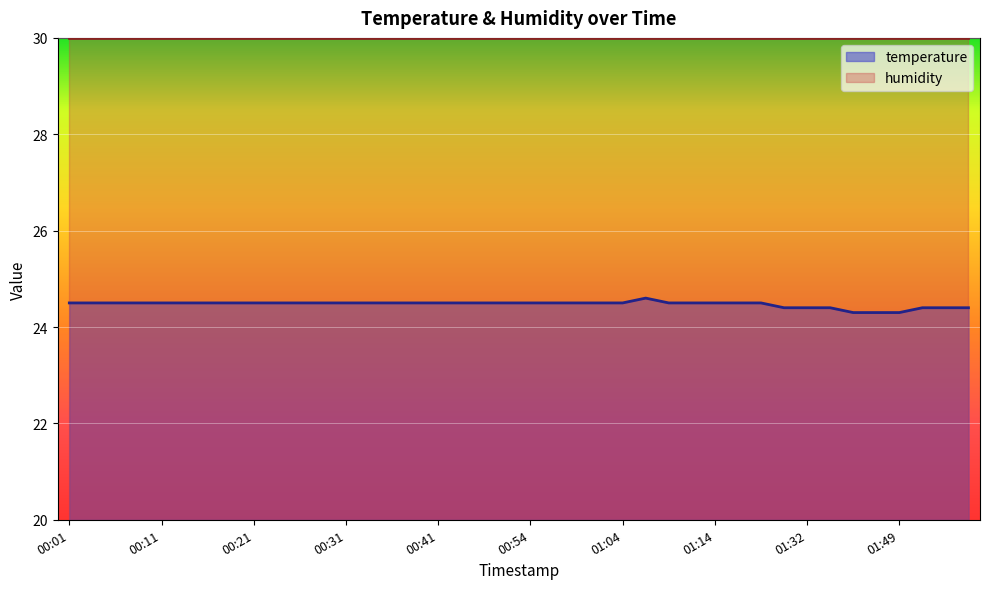

Reading left to right, extract all data points from this chart.

24.5	24.5	24.5	24.5	24.5	24.5	24.5	24.5	24.5	24.5	24.5	24.5	24.5	24.5	24.5	24.5	24.5	24.5	24.5	24.5	24.5	24.5	24.5	24.5	24.5	24.6	24.5	24.5	24.5	24.5	24.5	24.4	24.4	24.4	24.3	24.3	24.3	24.4	24.4	24.4